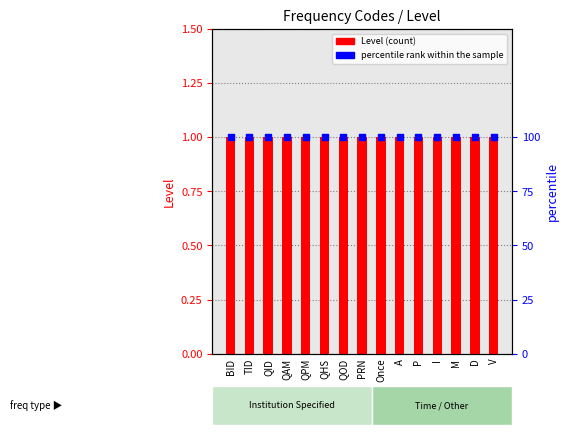

Which series contains the highest Y value?

percentile rank within the sample